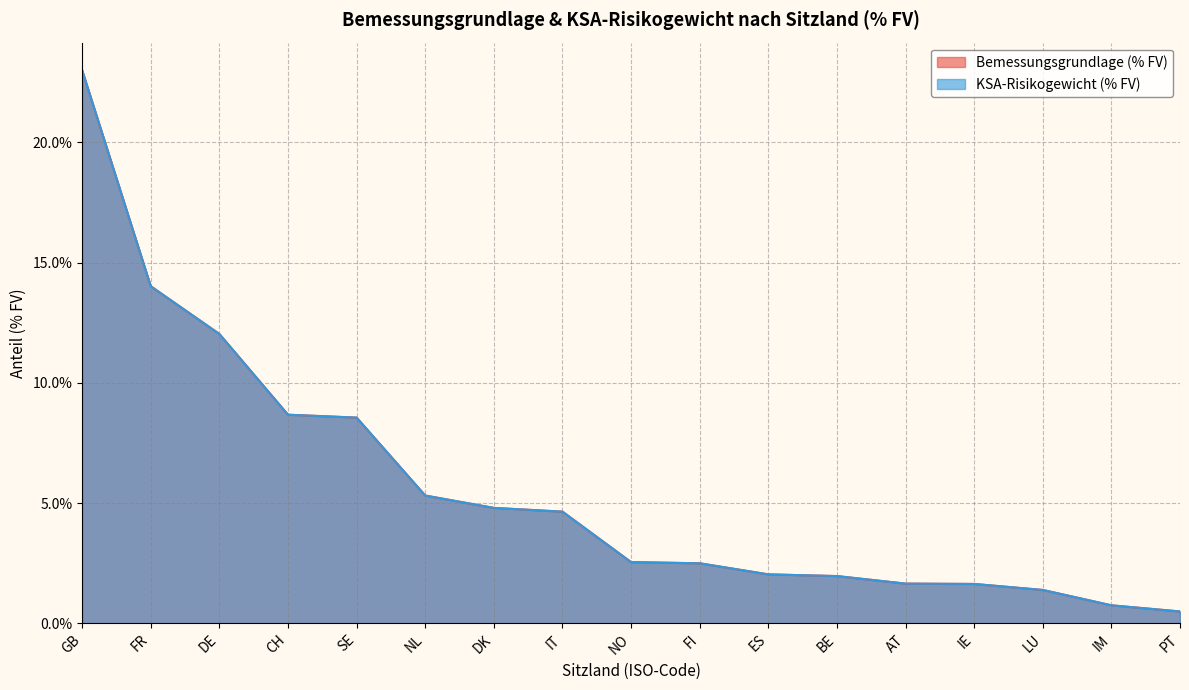

True or false: KSA-Risikogewicht (% FV) and Bemessungsgrundlage (% FV) intersect in this chart.

False